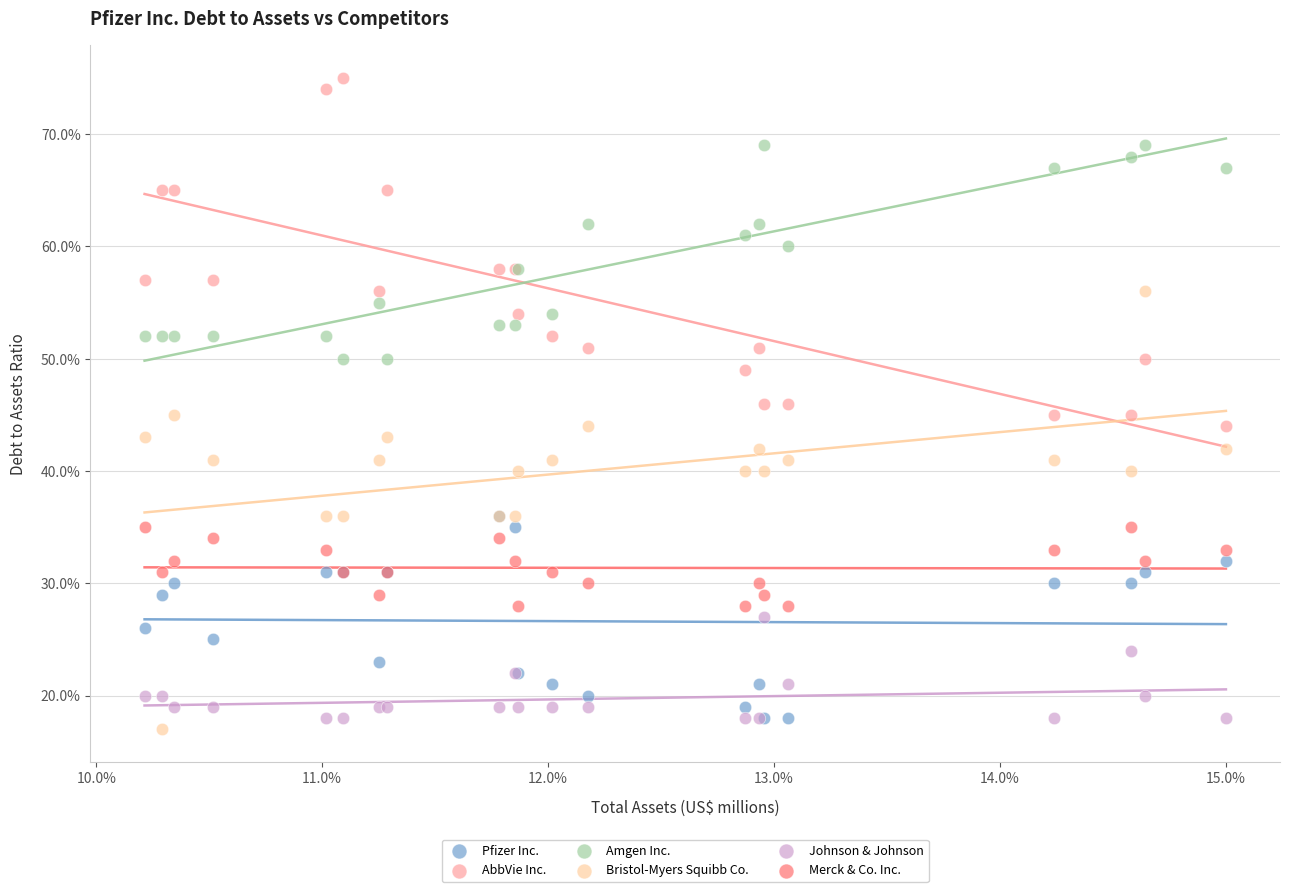

Which series contains the lowest Y value?

Bristol-Myers Squibb Co.